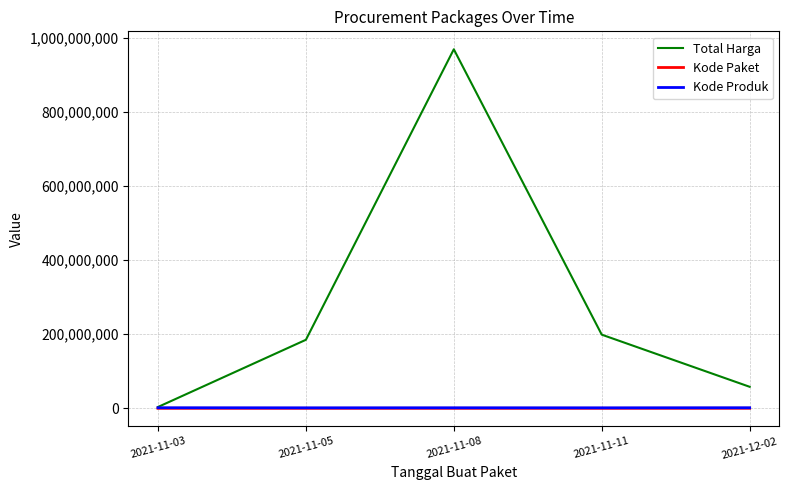

What value does the Total Harga series have at 2021-12-02, to the nearest 10?

58100000